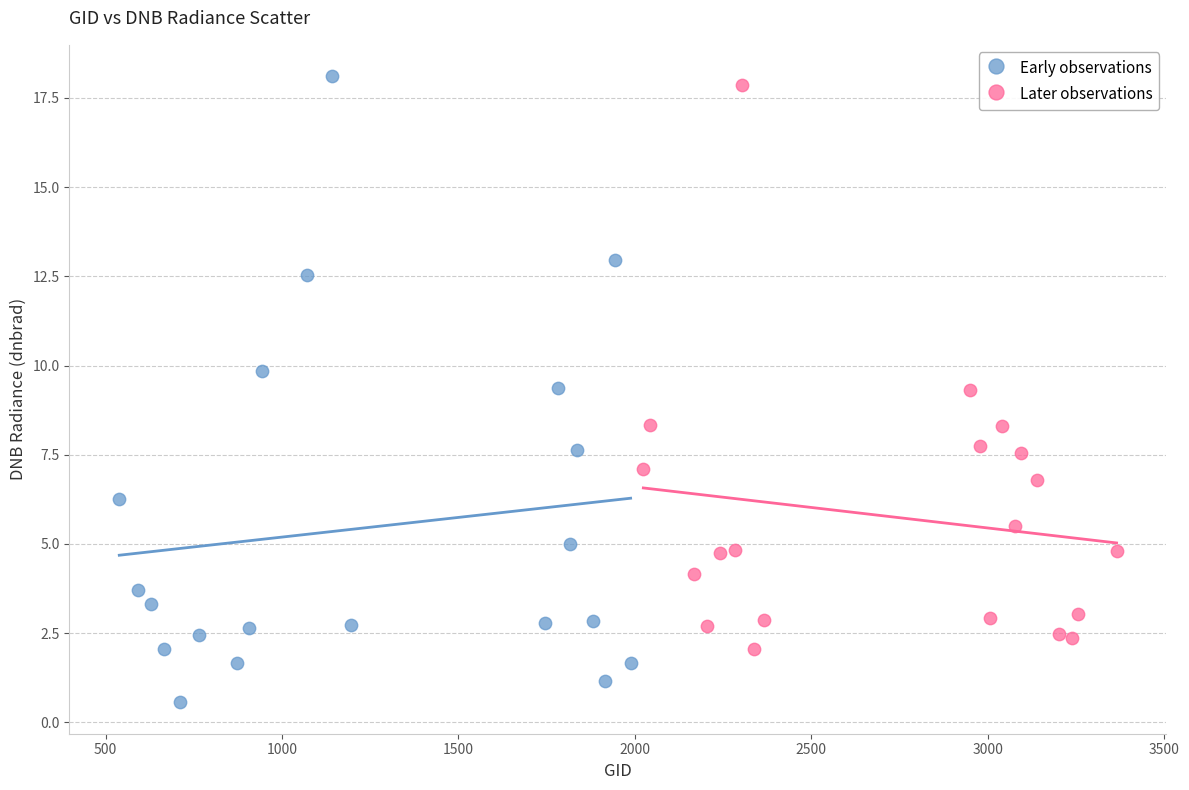

Which series contains the lowest Y value?

Early observations